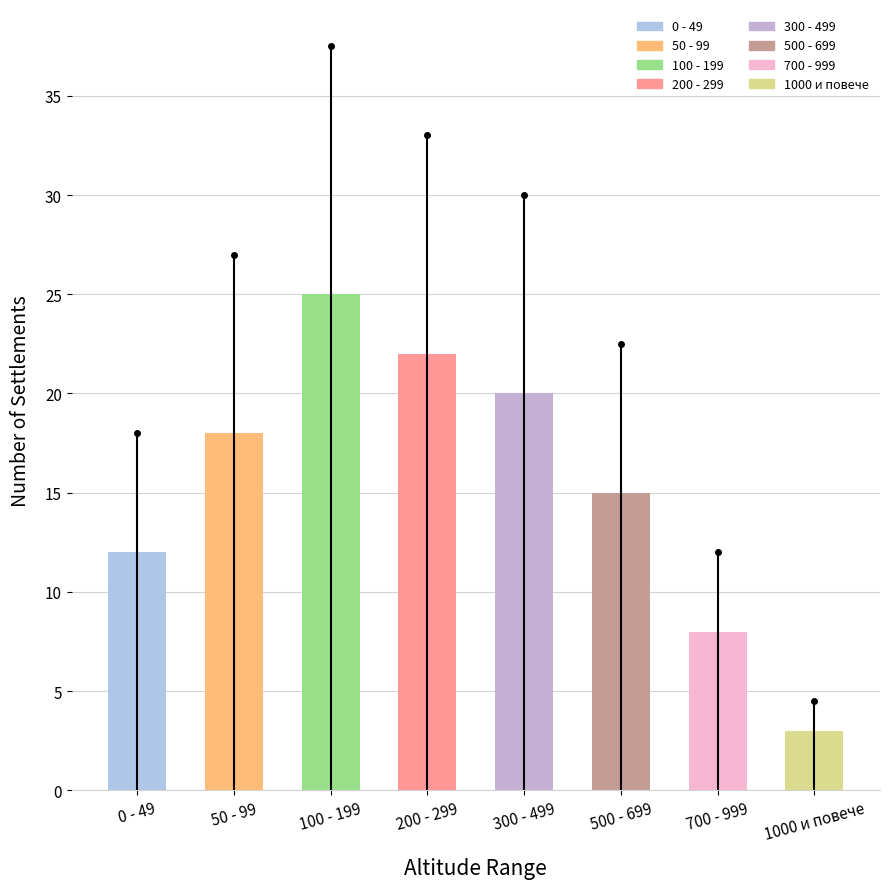

How many bars are there in total?

8